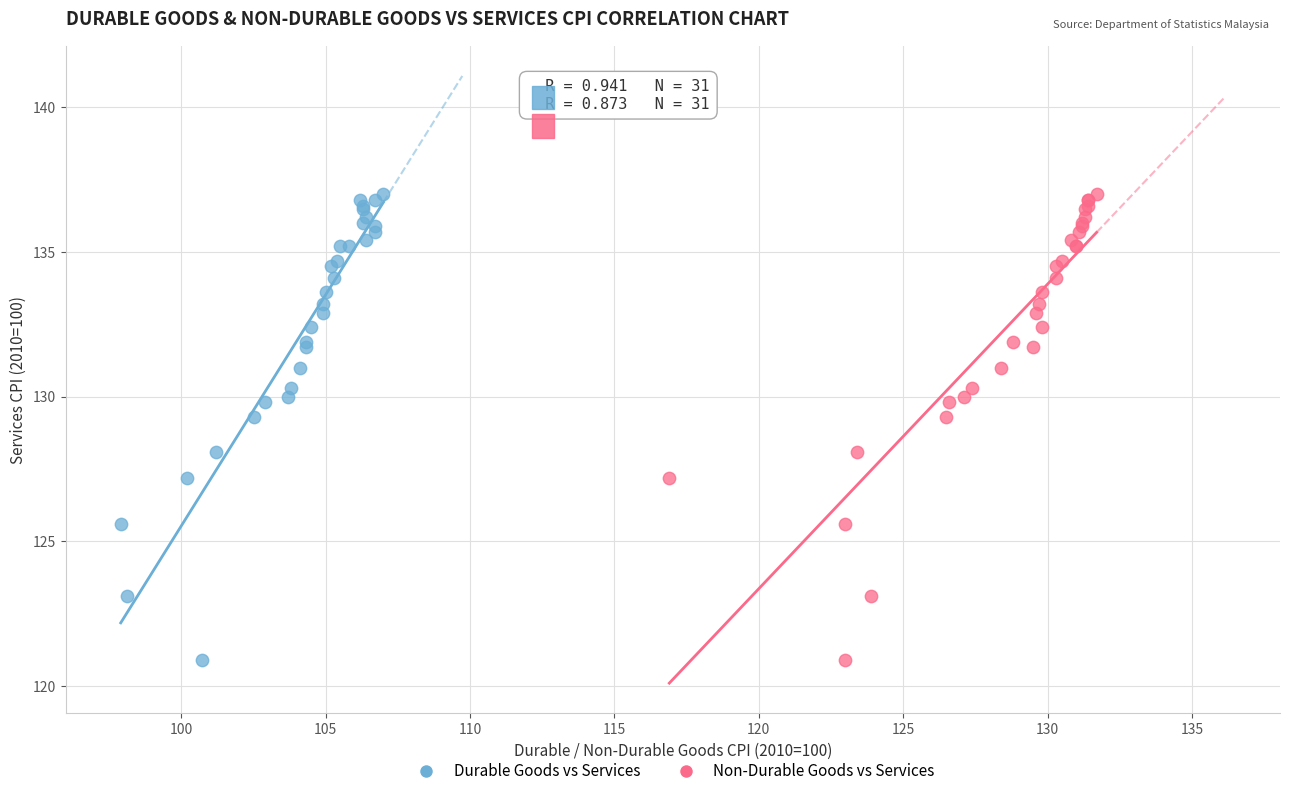

What are all the series names shown in the legend?

Durable Goods vs Services, Non-Durable Goods vs Services